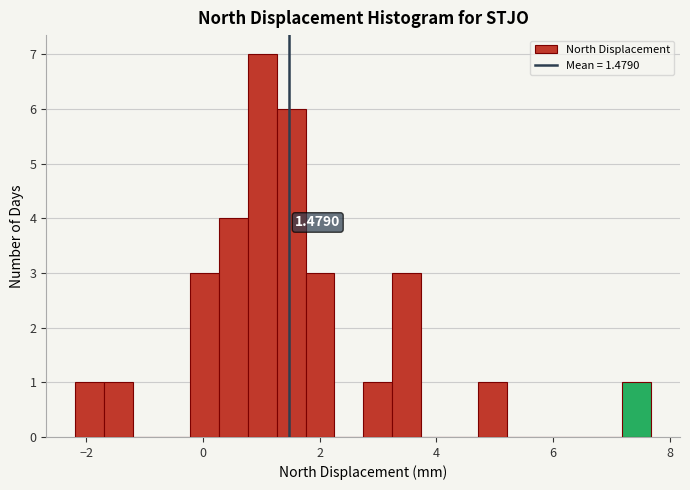

Read against the x-axis, roughly where is the centre of the tallest bar?

1.0